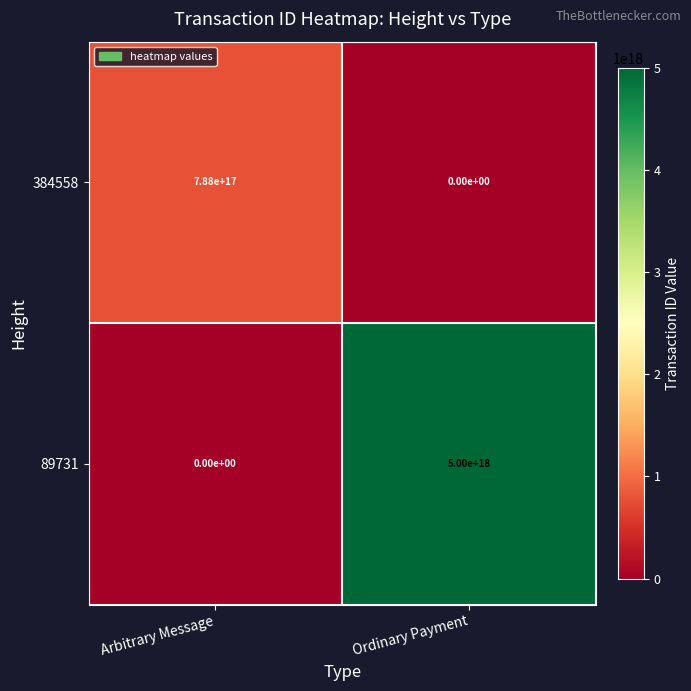

Rank the series by their maximum value, from highest to lowest.

89731, 384558